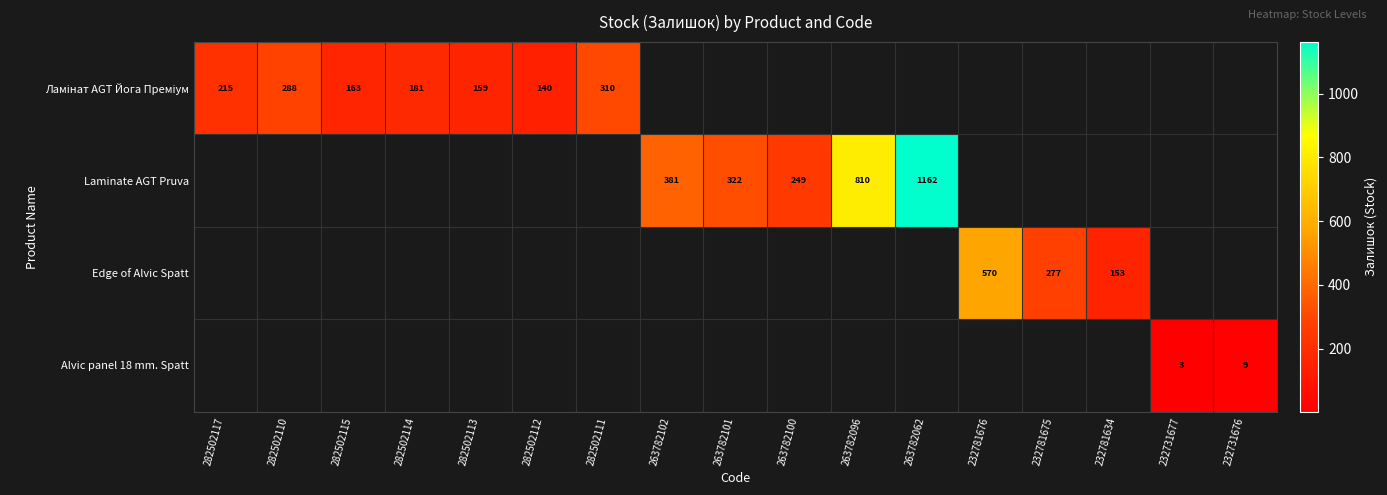

How many positive values does the Edge of Alvic Spatt series have?

3